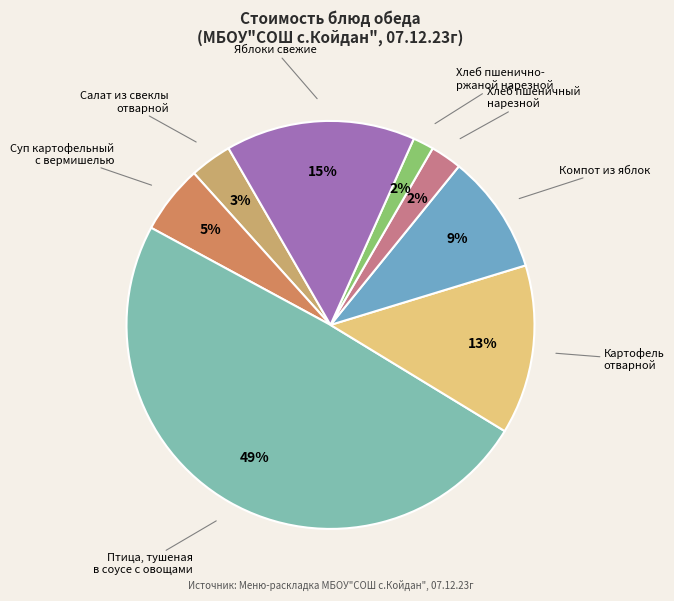

Count the number of slices in the pie.

8